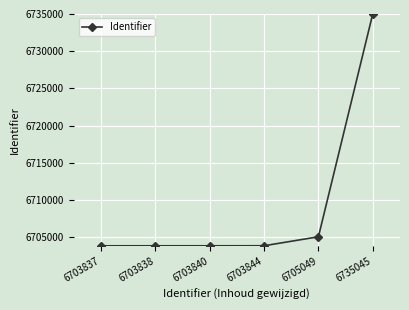

What is the difference between the values at 6703844 and 6703838?

6